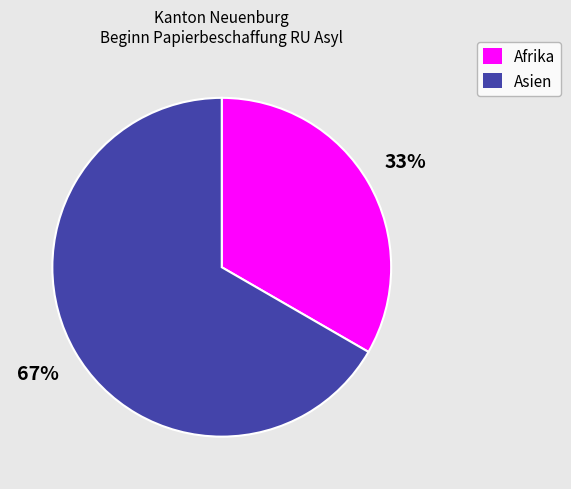

To the nearest percent, what is the combined percentage of Afrika and Asien?

100%